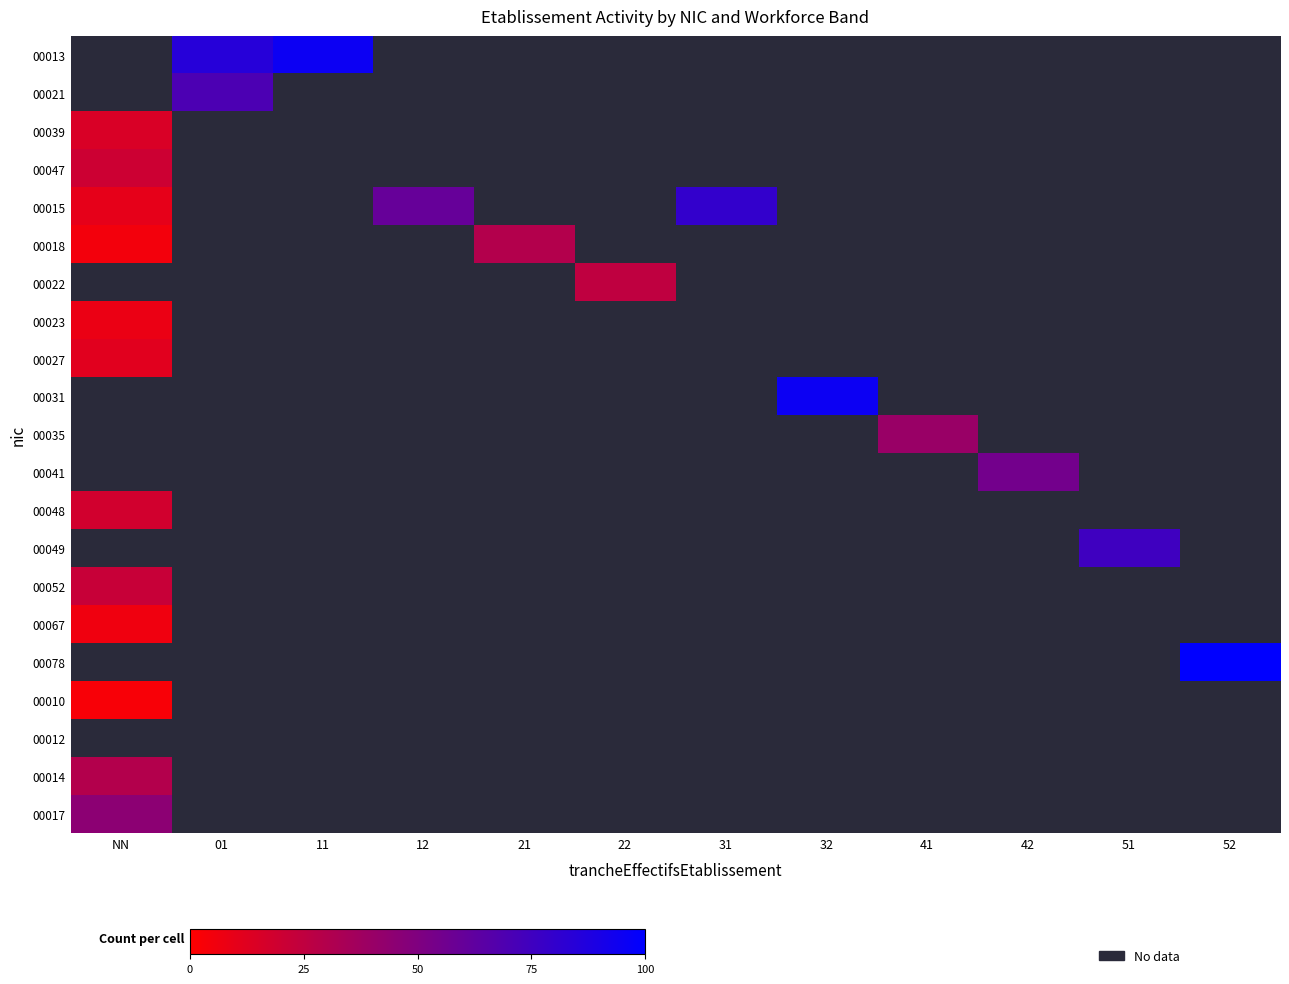

At which label is 00052 closest to 22?

NN